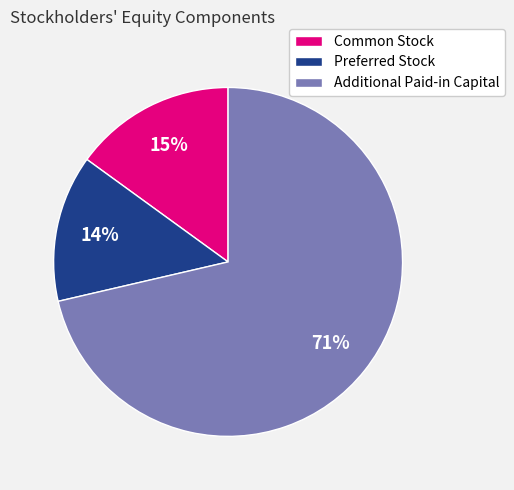

What percentage is the Preferred Stock slice, to the nearest percent?

14%